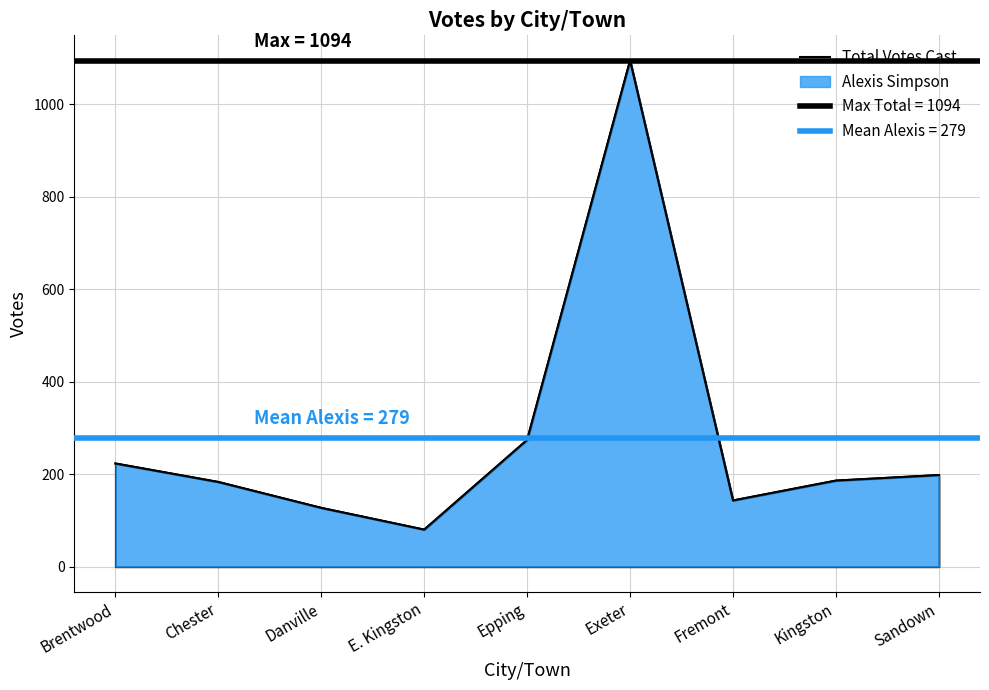

What value does the data have at E. Kingston?

80